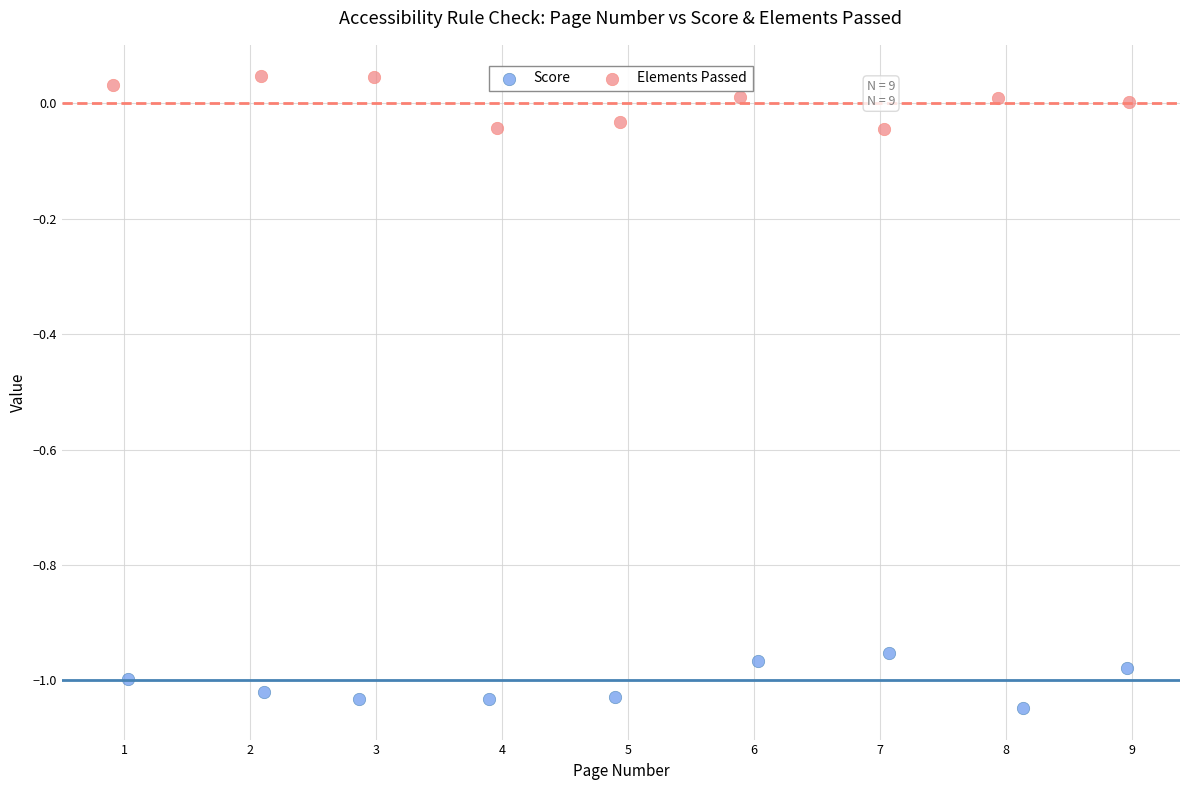

What are all the series names shown in the legend?

Score, Elements Passed